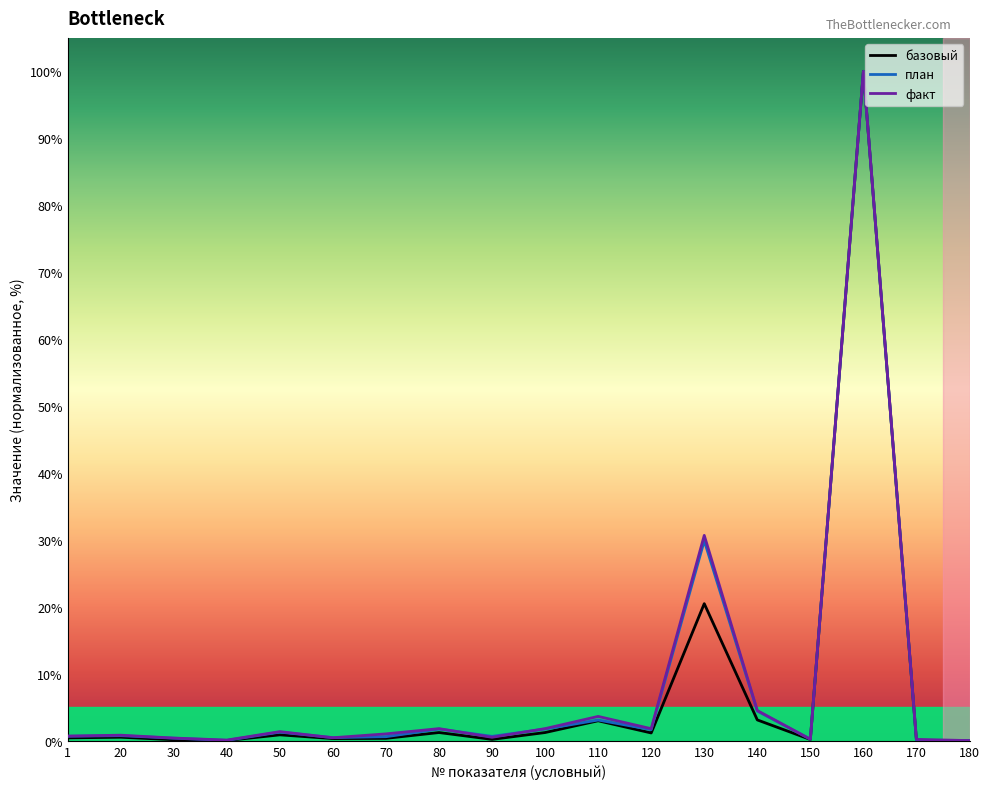

Which series has the largest total across all categories?

факт